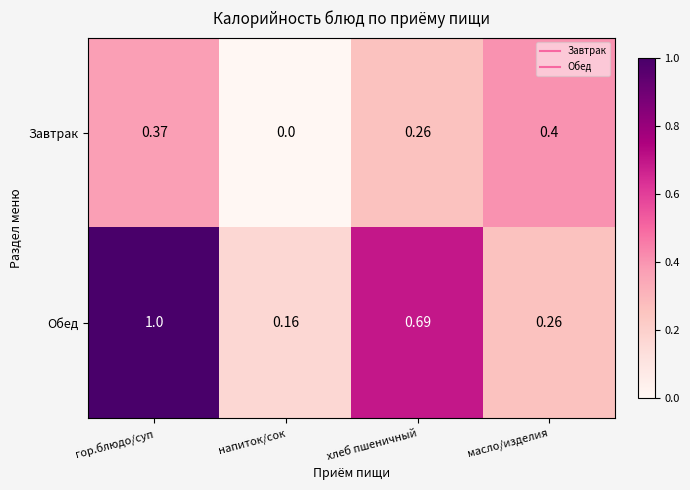

Rank the series at хлеб пшеничный from lowest to highest value.

Завтрак, Обед